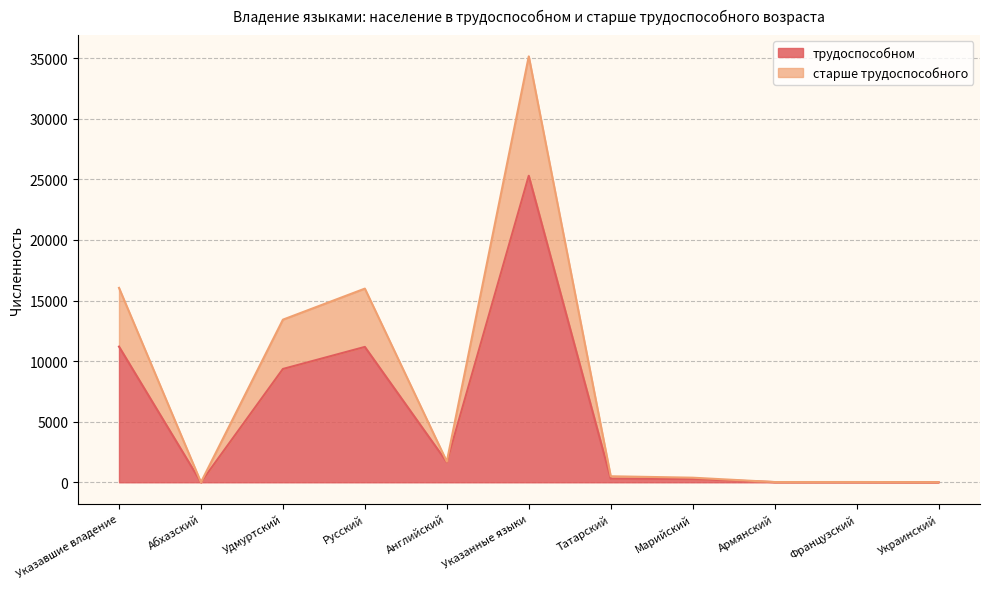

At which category is the sum across all series the highest?

Указанные языки